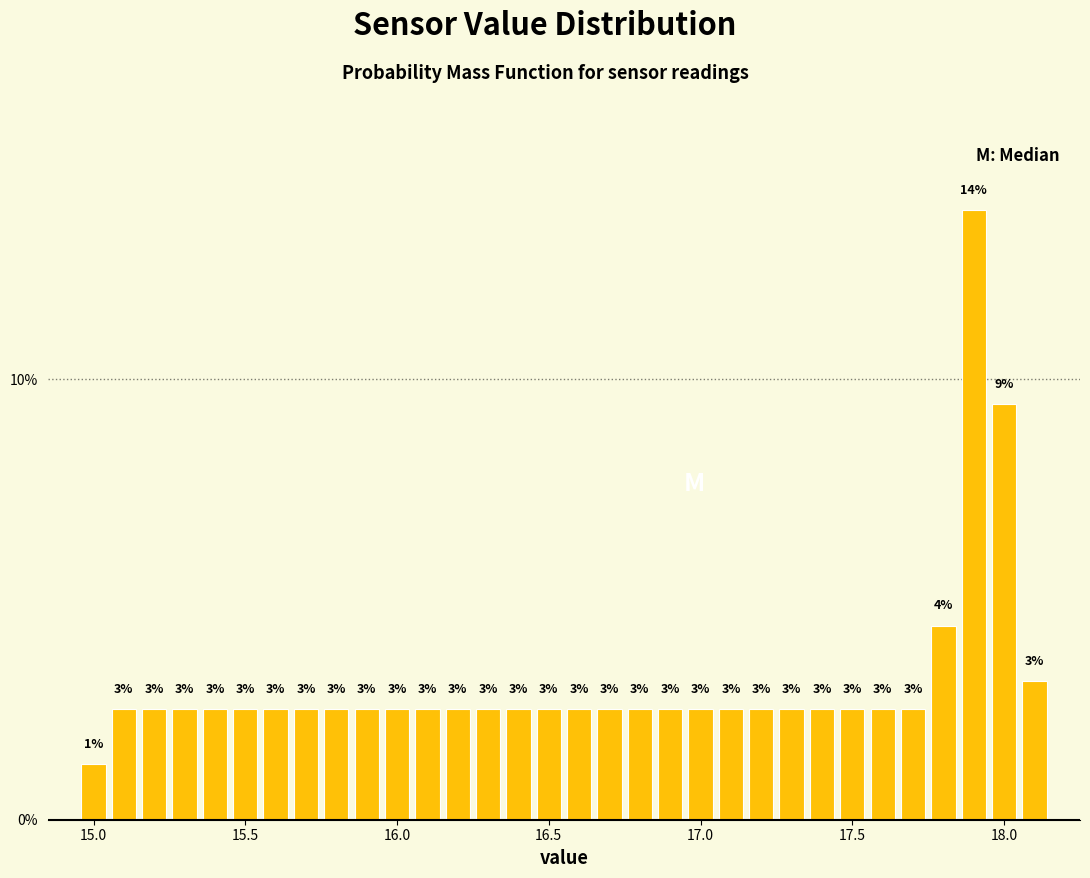

Read against the x-axis, roughly where is the centre of the tallest bar?

17.90